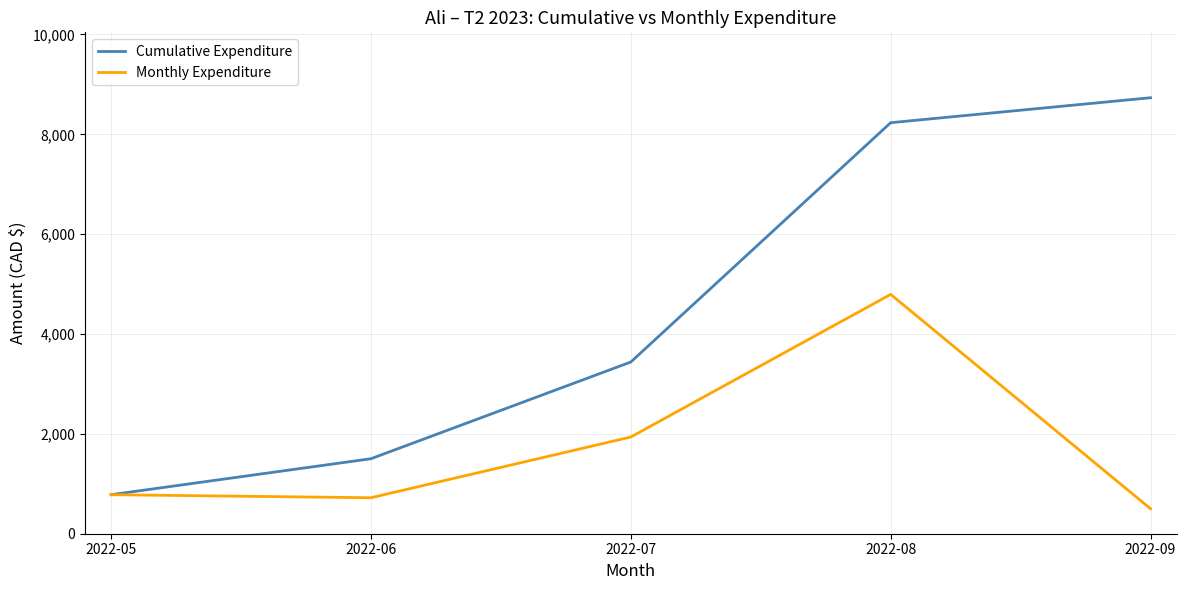

What is the difference between the highest and lowest values at 2022-08?

3438.8